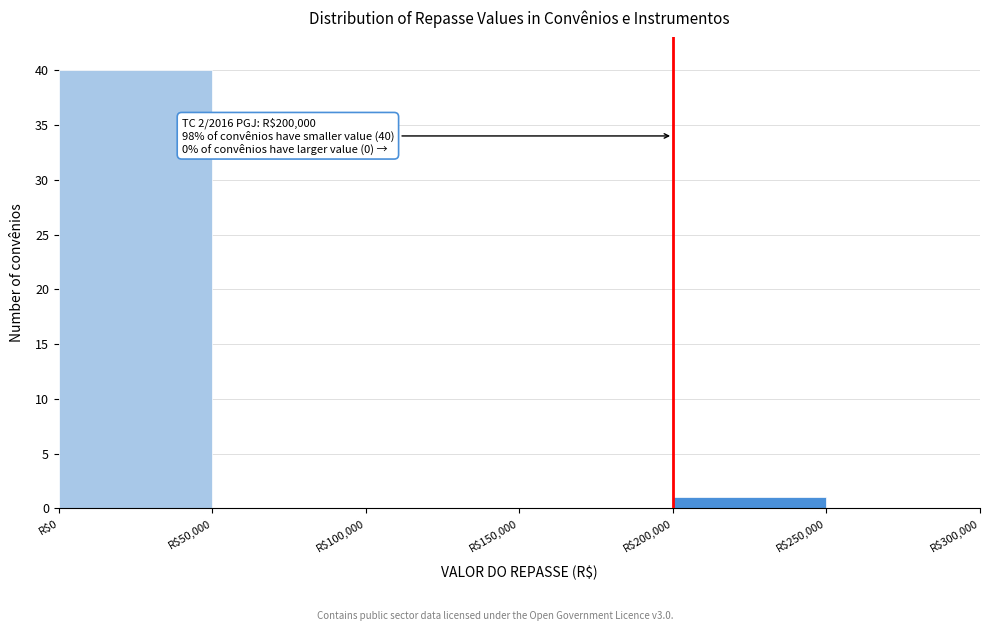

Over which range of the x-axis is the bar tallest?

0 to 50000